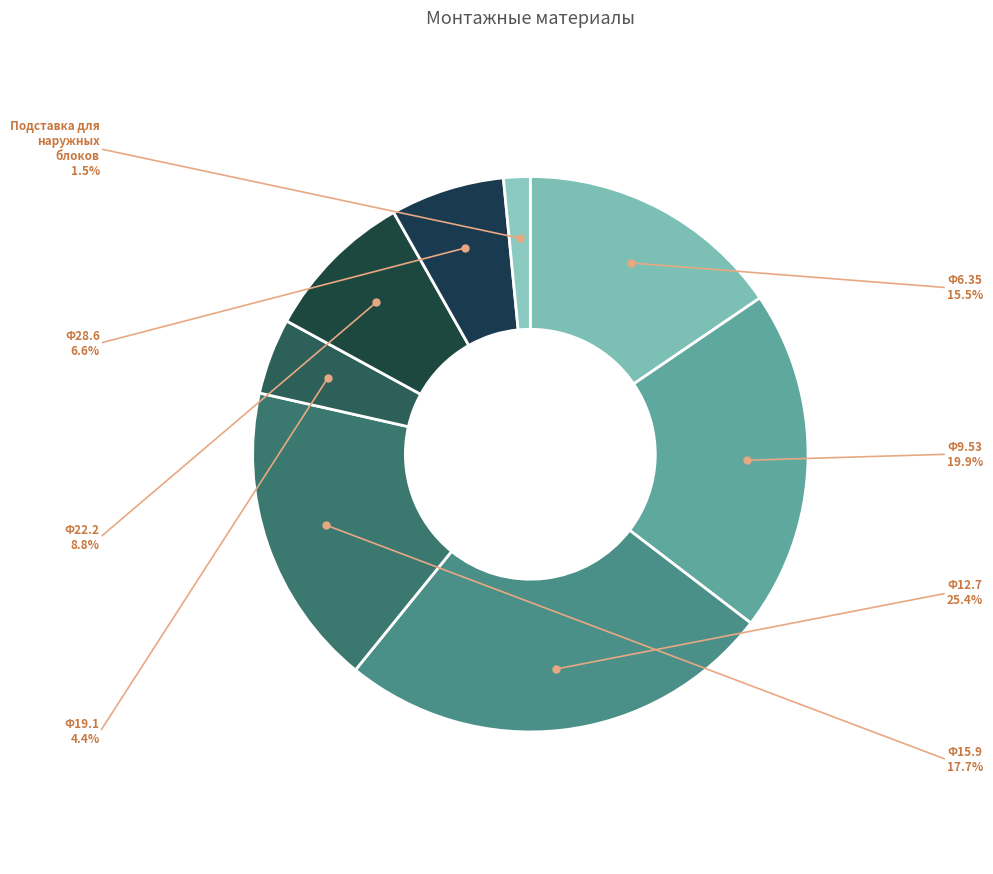

What is the smallest slice in the pie chart?

Подставка для наружных блоков